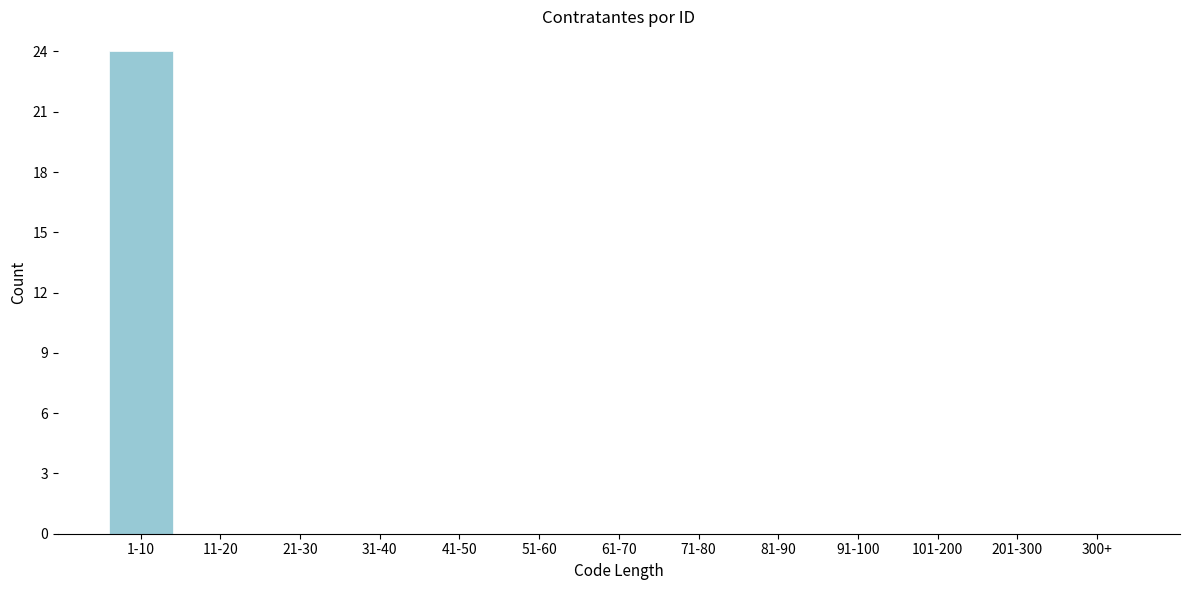

Reading right to left, list all the values displayed in this chart.

300+=0	201-300=0	101-200=0	91-100=0	81-90=0	71-80=0	61-70=0	51-60=0	41-50=0	31-40=0	21-30=0	11-20=0	1-10=24